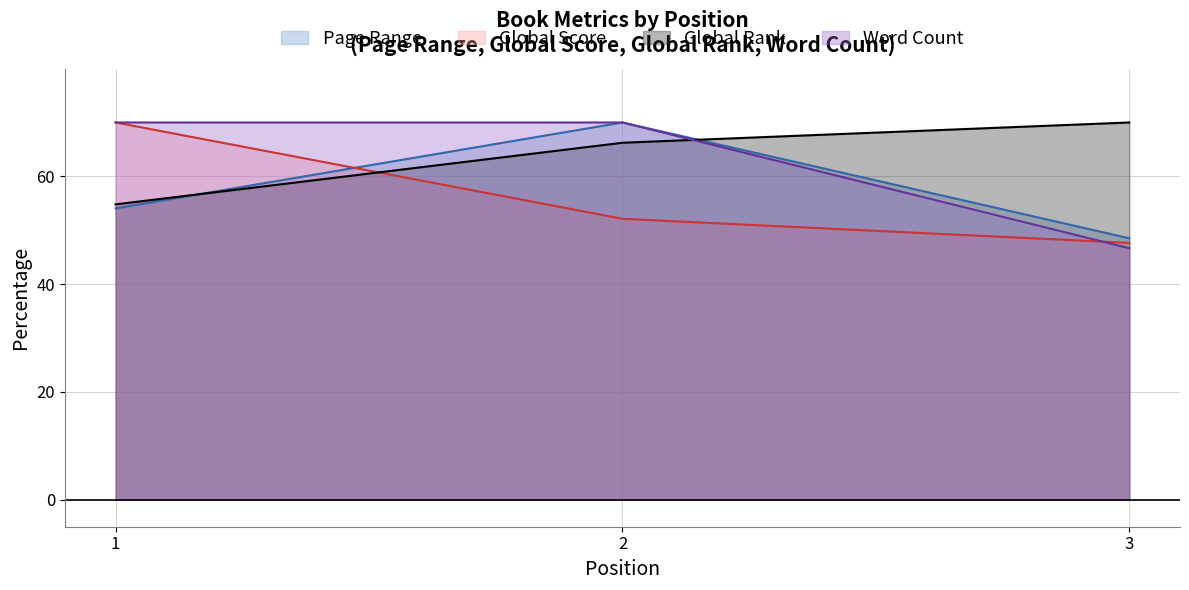

Which series has the widest spread of values?

Word Count